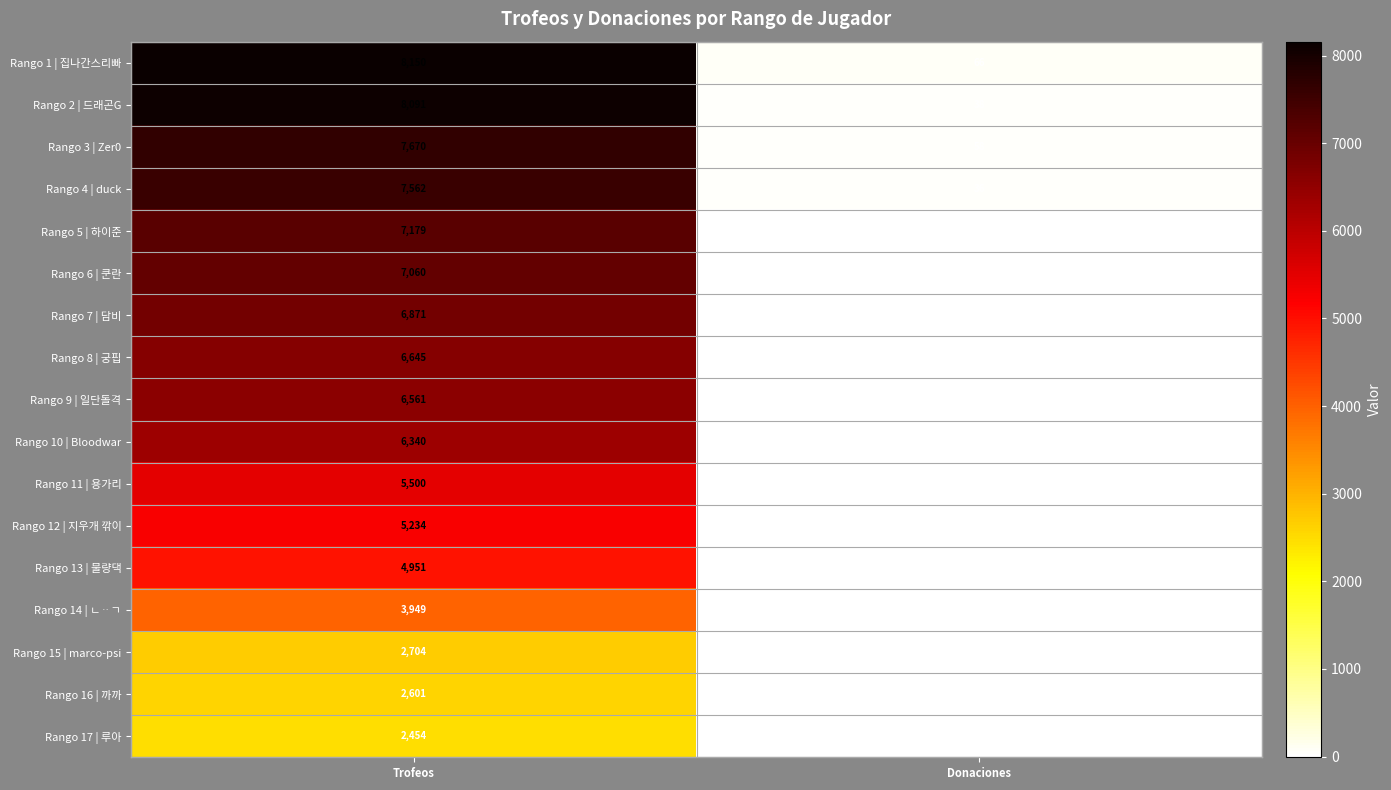

Which category has the highest value across all series?

Trofeos